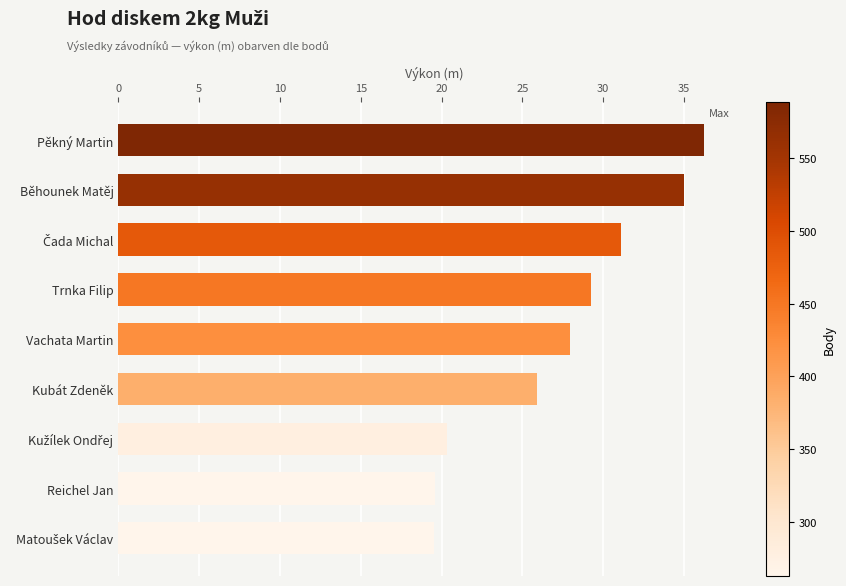

At which category does the chart reach its peak across all series?

Pěkný Martin